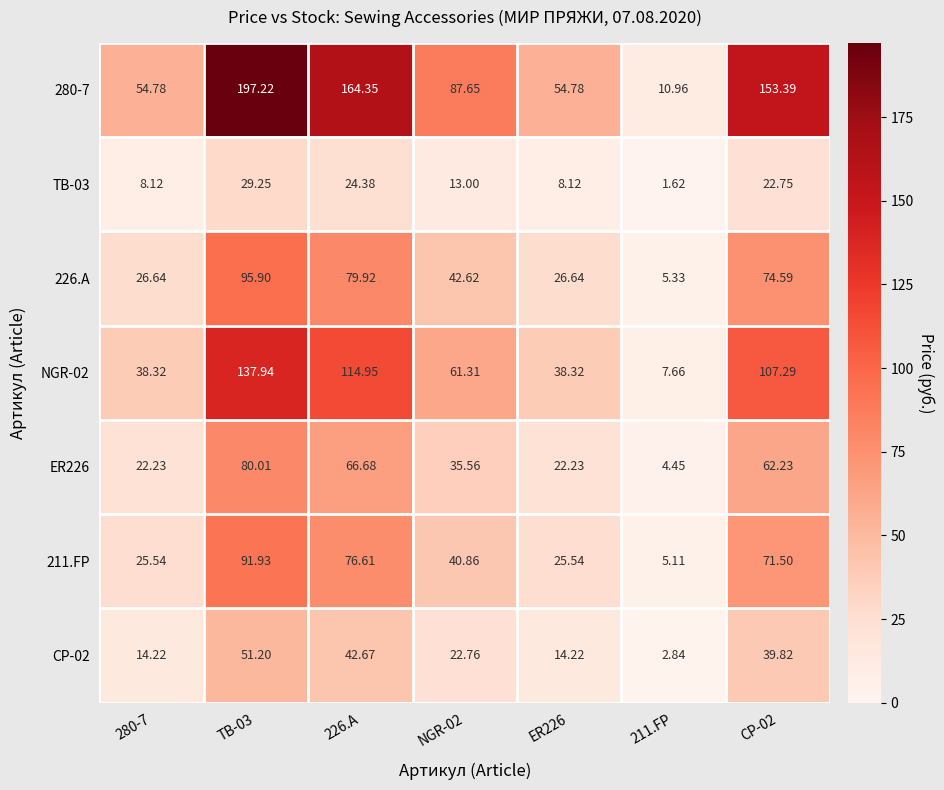

Is the value of ТВ-03 at 226.A greater than the value of 211.FP at 226.A?

No